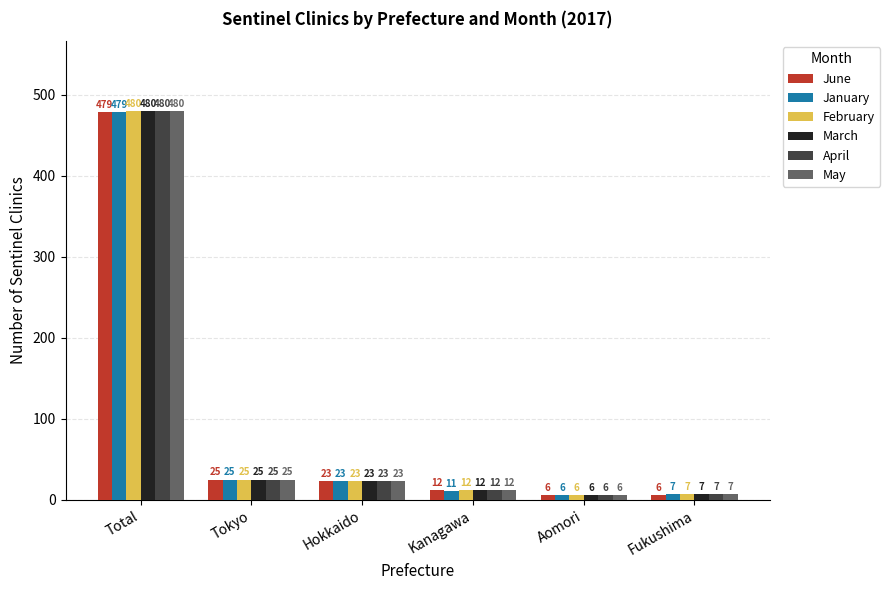

Rank the categories by March value from highest to lowest.

Total, Tokyo, Hokkaido, Kanagawa, Fukushima, Aomori